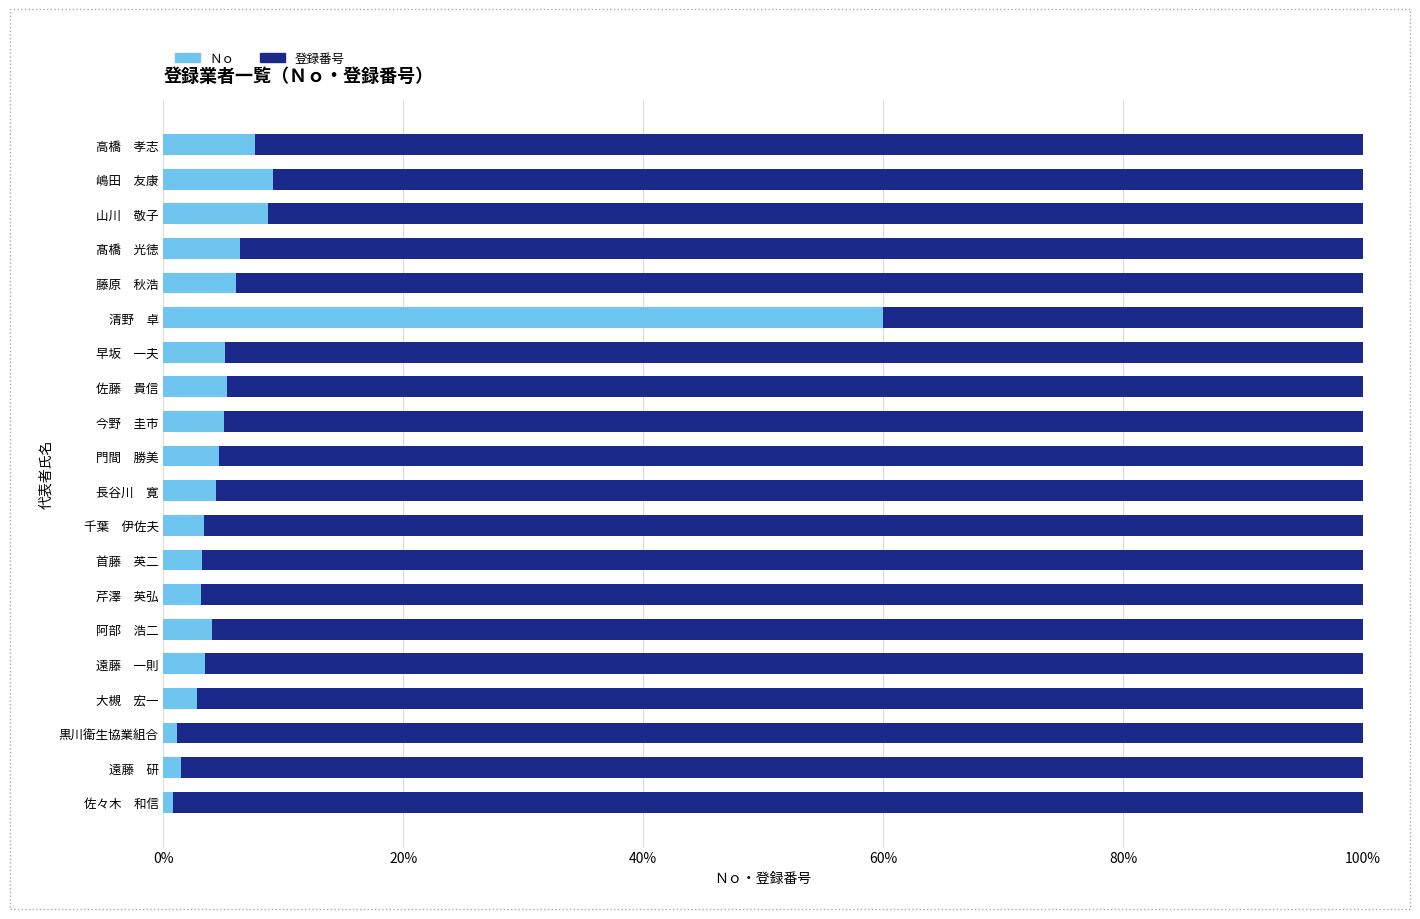

Which category has the highest value in the Ｎｏ series?

清野　卓